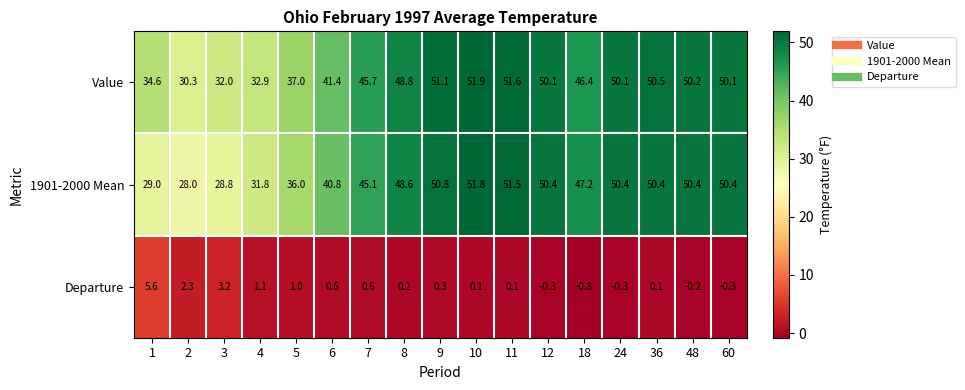

Rank the series at 18 from highest to lowest value.

1901-2000 Mean, Value, Departure